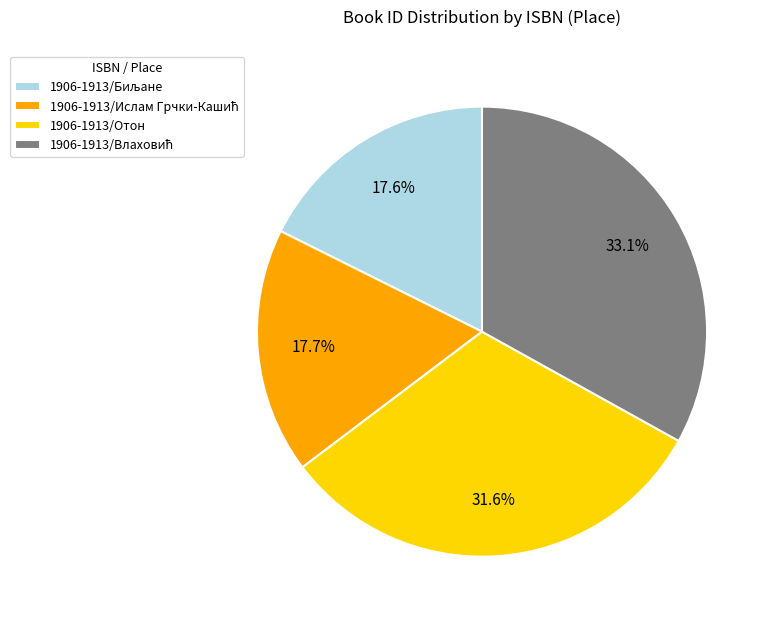

Does any single category account for the majority?

No